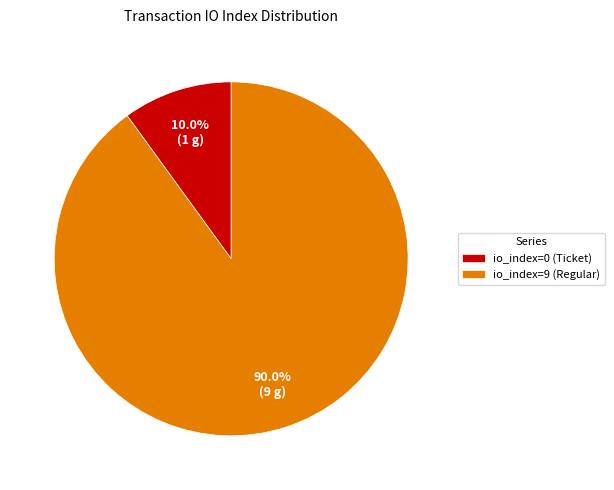

How much of the chart is everything except io_index=0 (Ticket)?

90.0%